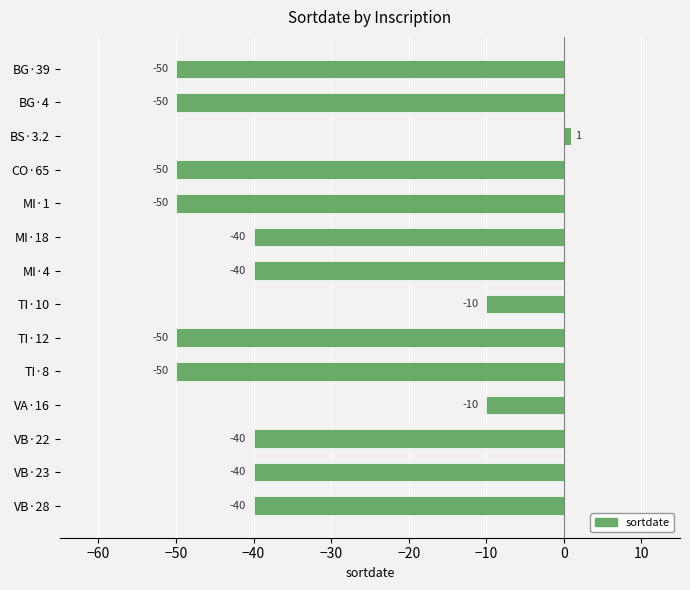

What is the maximum value shown in the chart?

1